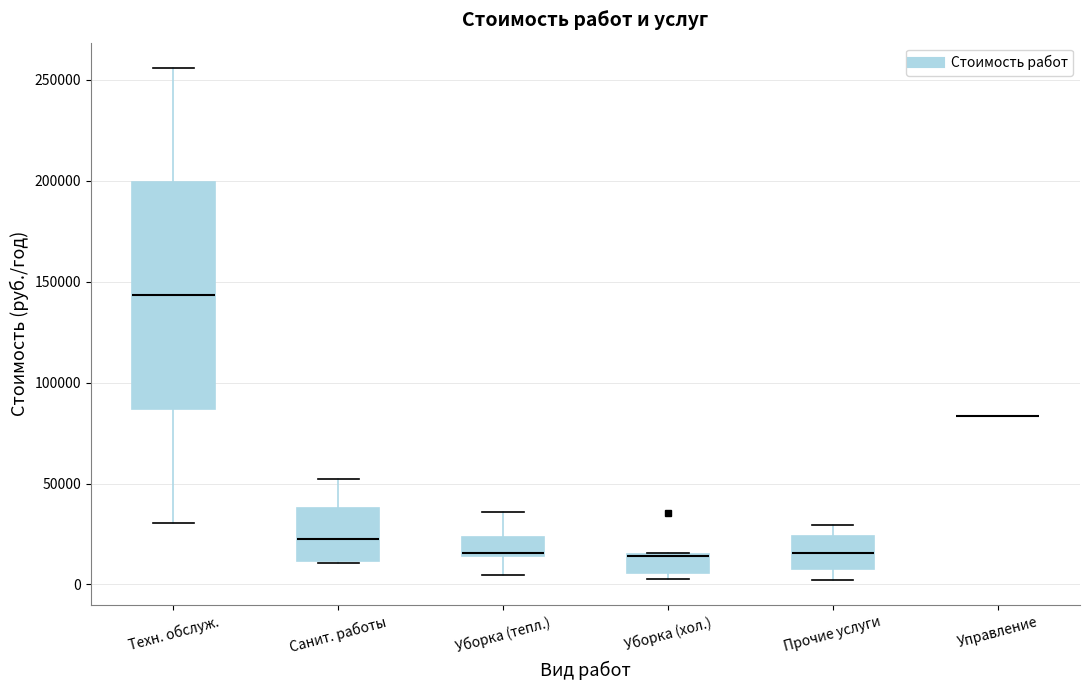

Reading left to right, transcribe this box plot: for each box, give where its median line is, the range the box spans, and where its two whiskers end, as read against the y-axis. The values are not printed on the chart, so give them approximately, as read against the axis.

Техн. обслуж.: median 145000, box 85000 to 200000, whiskers 30000 to 255000
Санит. работы: median 25000, box 10000 to 40000, whiskers 10000 to 50000
Уборка (тепл.): median 15000 (just above the box's lower edge), box 15000 to 25000, whiskers 5000 to 35000
Уборка (хол.): median 15000, box 5000 to 15000, whiskers 5000 (just below the box's lower edge) to 15000
Прочие услуги: median 15000, box 10000 to 25000, whiskers 0 to 30000
Управление: box collapsed to a line at 85000, whiskers 85000 to 85000